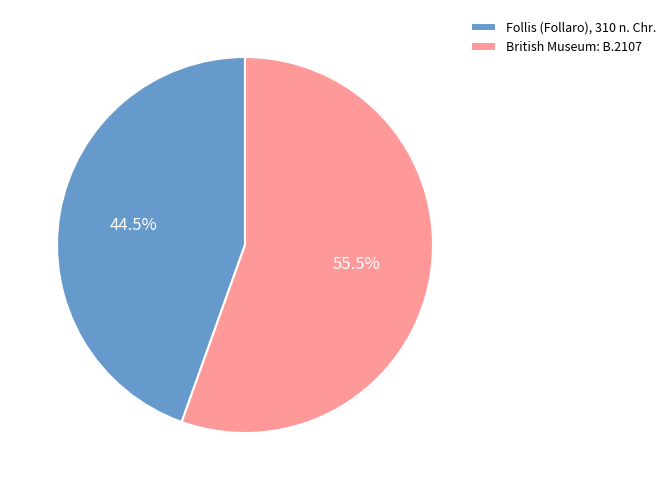

Which category has the smallest portion of the pie?

Follis (Follaro), 310 n. Chr.